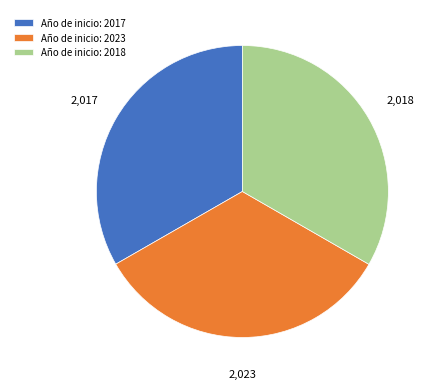

Is there any slice that represents more than half of the pie?

No